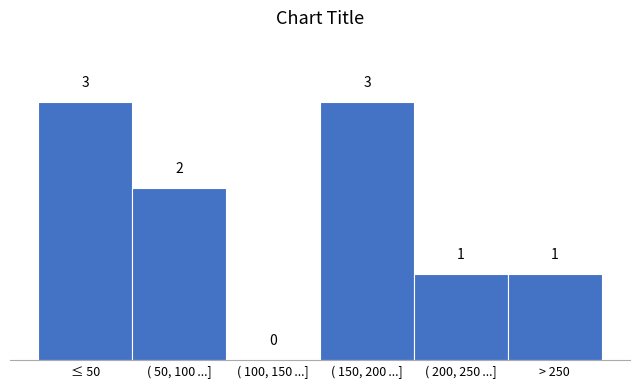

What is the greatest value displayed?

3